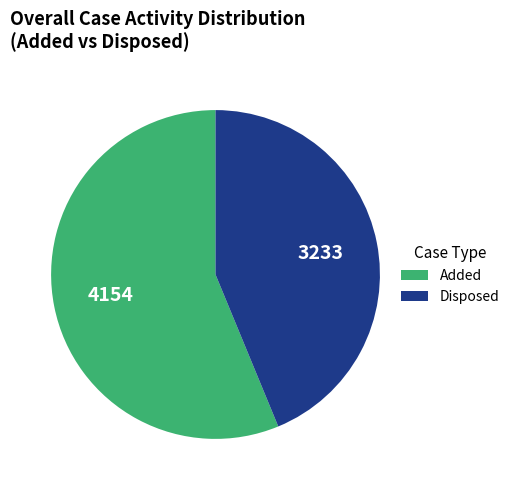

Is there any slice that represents more than half of the pie?

Yes